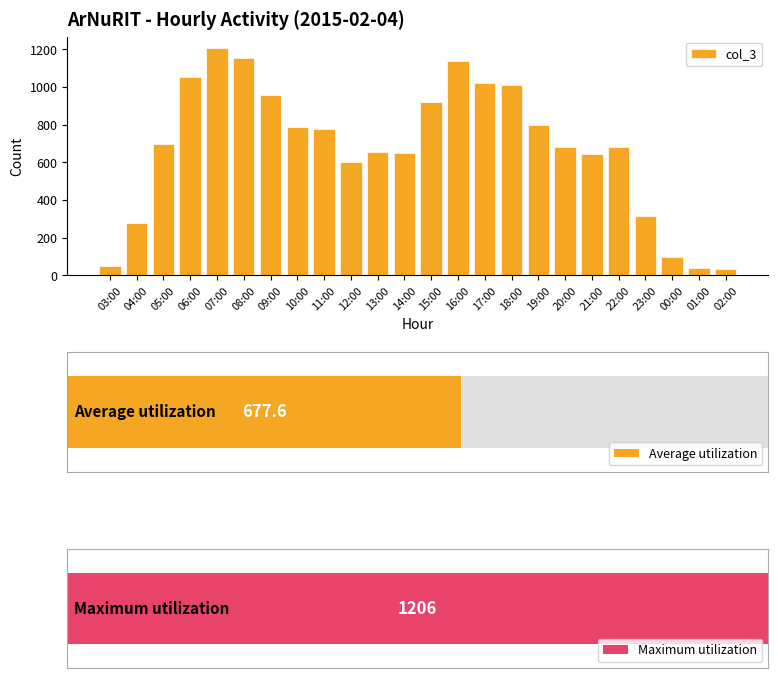

Which category has the highest value across all series?

07:00